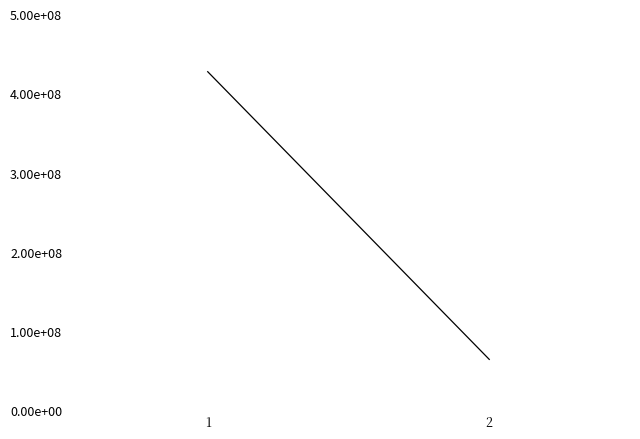

Rank the categories by value from highest to lowest.

1, 2